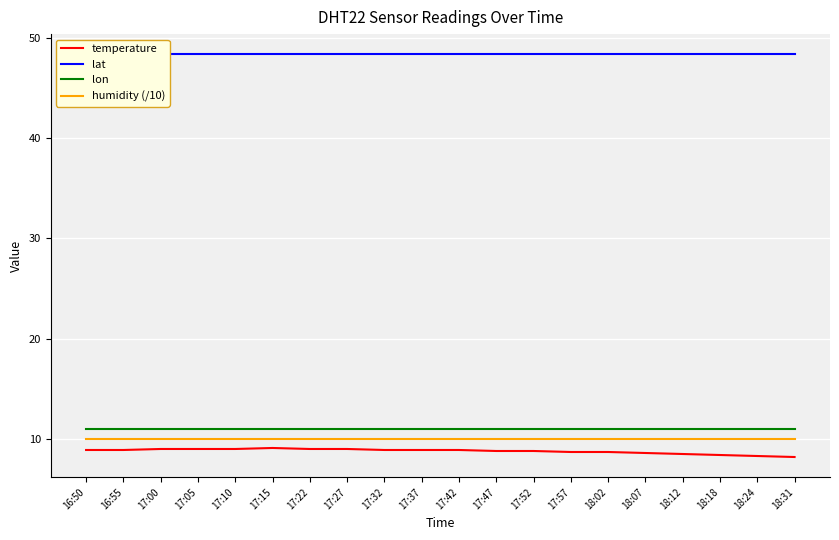

Is the value of humidity (/10) at 18:07 greater than the value of lat at 17:42?

No